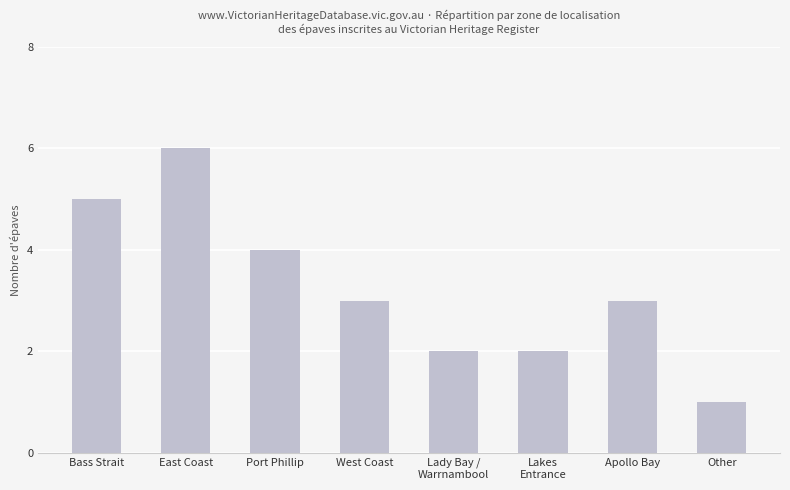

Read the value at Apollo Bay.

3